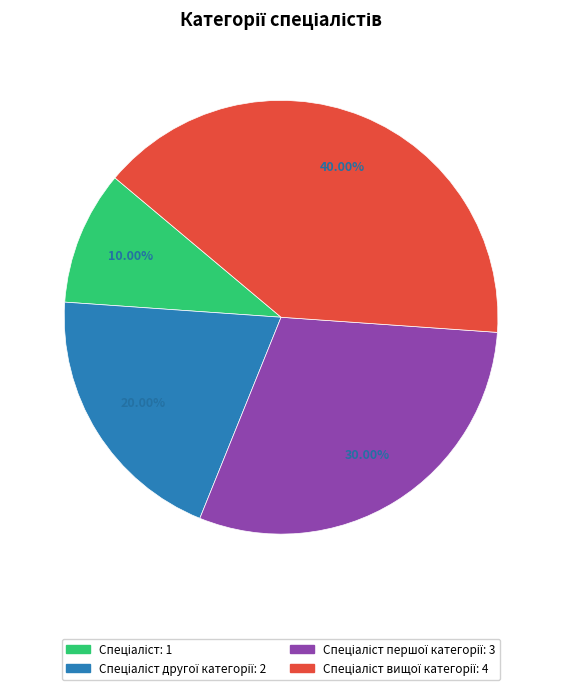

Is there any slice that represents more than half of the pie?

No